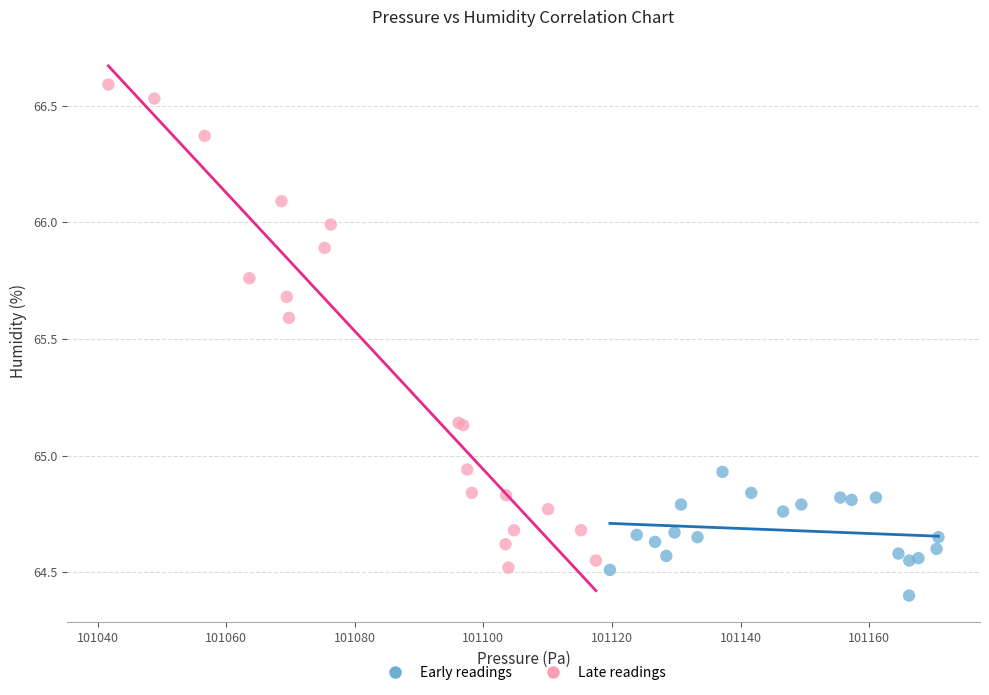

Which series reaches the minimum Y coordinate?

Early readings